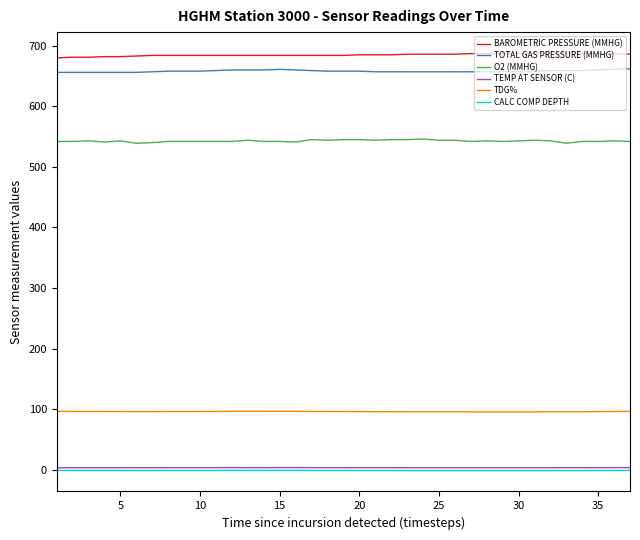

What is the highest value of the O2 (MMHG) series?

546.0